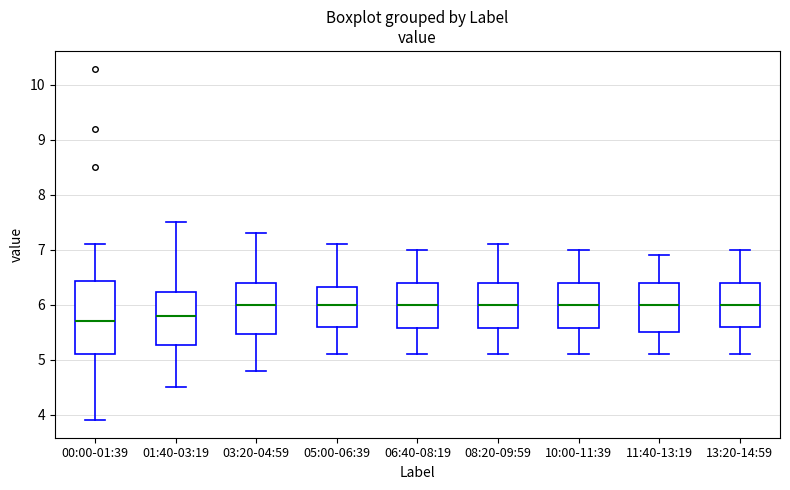

Comparing the boxes themselves (not the whiskers), which one is the tallest?

00:00-01:39